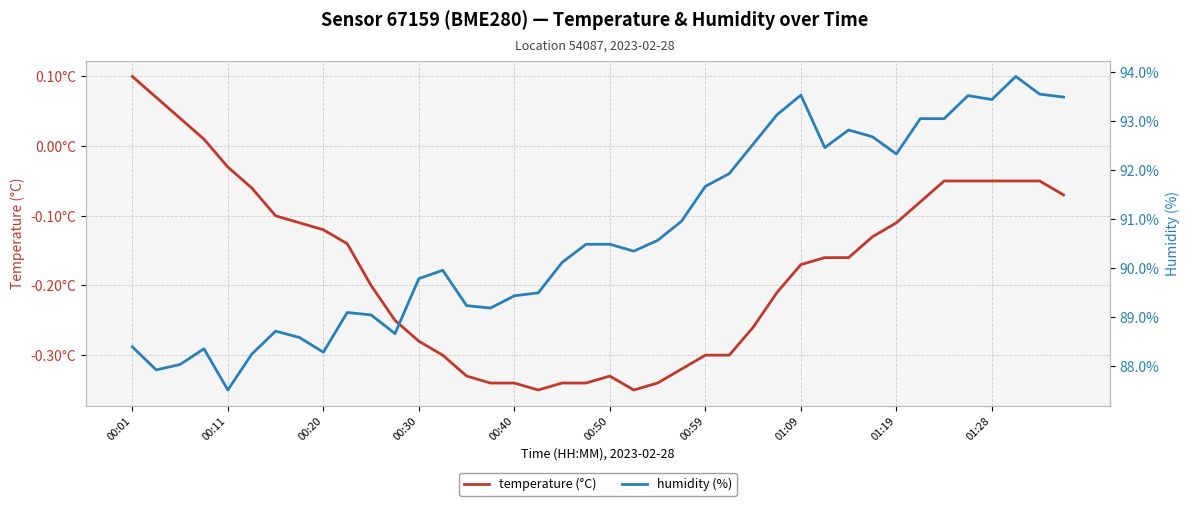

What is the difference between the maximum and minimum values in the humidity (%) series?

6.4